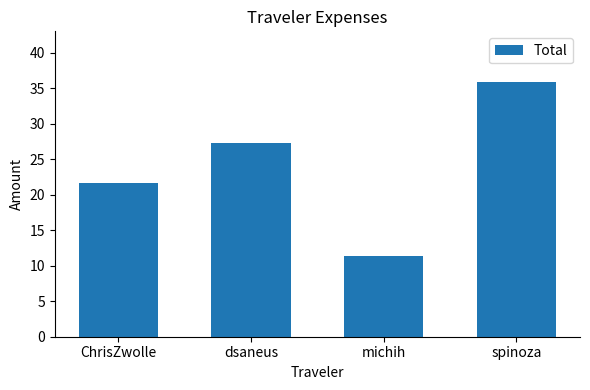

At which label is the value closest to 23?

ChrisZwolle